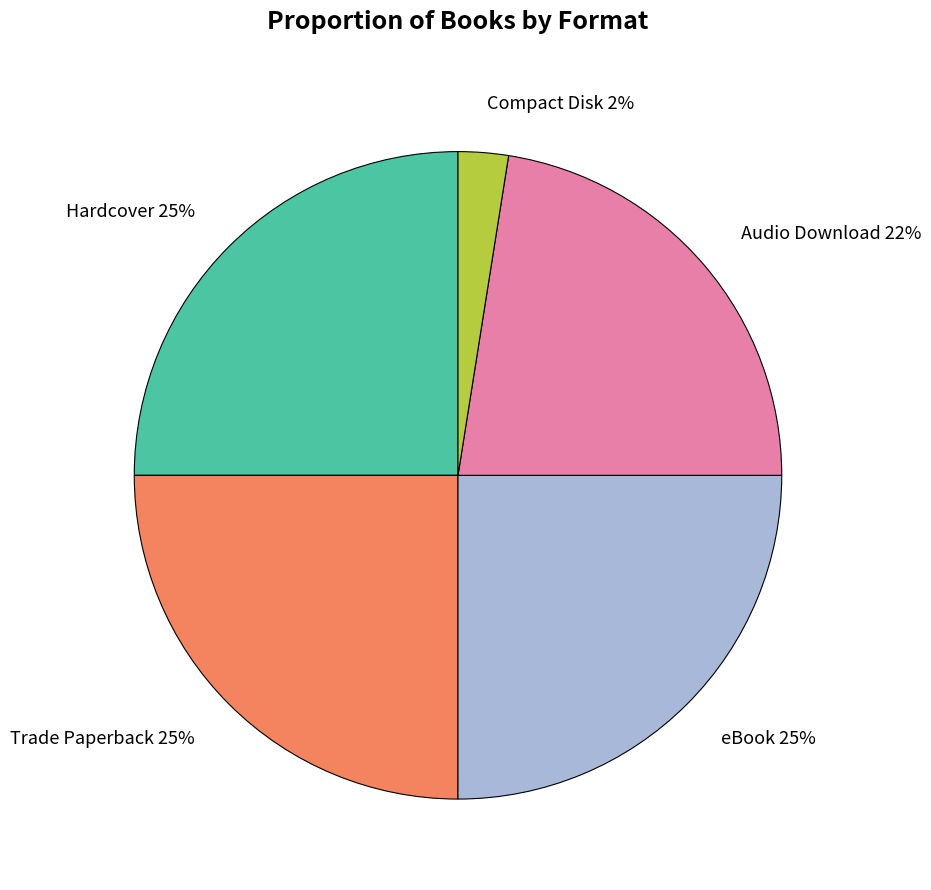

Is there a majority slice in this chart?

No